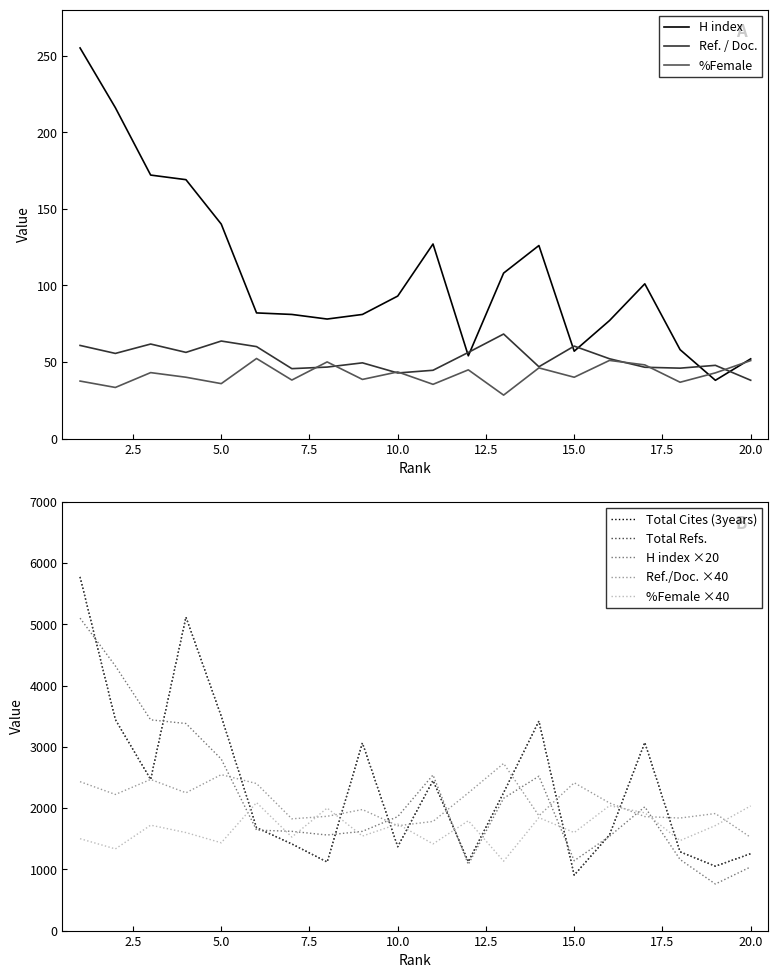

Reading left to right, transcribe all the data shown in this chart.

H index: 1=255.0	2=216.0	3=172.0	4=169.0	5=140.0	6=82.0	7=81.0	8=78.0	9=81.0	10=93.0	11=127.0	12=54.0	13=108.0	14=126.0	15=57.0	16=77.0	17=101.0	18=58.0	19=38.0	20=52.0
Total Cites (3years): 1=5773.0	2=3444.0	3=2467.0	4=5117.0	5=3500.0	6=1680.0	7=1414.0	8=1119.0	9=3063.0	10=1369.0	11=2450.0	12=1124.0	13=2251.0	14=3420.0	15=905.0	16=1562.0	17=3070.0	18=1286.0	19=1051.0	20=1255.0
Total Refs.: 1=5773.0	2=3444.0	3=2467.0	4=5117.0	5=3500.0	6=1680.0	7=1414.0	8=1119.0	9=3063.0	10=1369.0	11=2450.0	12=1124.0	13=2251.0	14=3420.0	15=905.0	16=1562.0	17=3070.0	18=1286.0	19=1051.0	20=1255.0
Ref. / Doc.: 1=60.8	2=55.5	3=61.7	4=56.2	5=63.6	6=60.0	7=45.6	8=46.6	9=49.4	10=42.8	11=44.5	12=56.2	13=68.2	14=46.9	15=60.3	16=52.1	17=46.5	18=45.9	19=47.8	20=38.0
%Female: 1=37.5	2=33.3	3=43.0	4=40.0	5=35.8	6=52.2	7=38.2	8=50.0	9=38.6	10=43.5	11=35.4	12=44.8	13=28.3	14=46.1	15=40.0	16=51.0	17=48.1	18=36.7	19=42.9	20=50.9